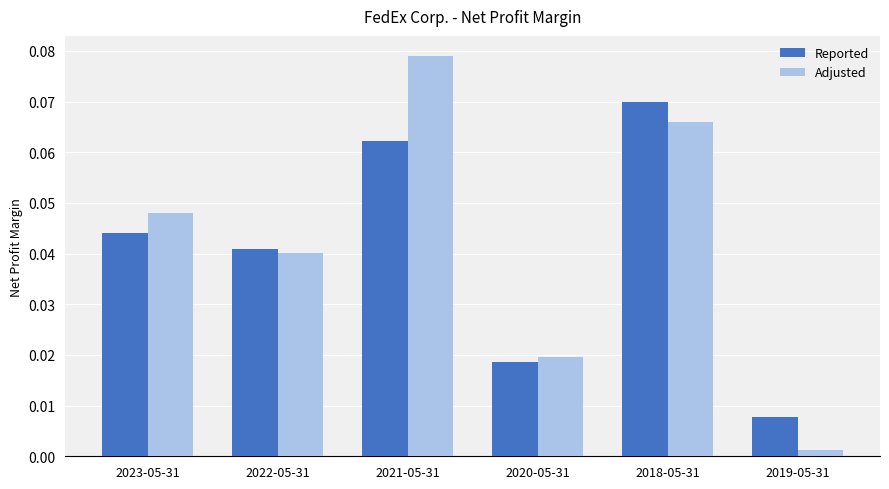

Rank the series by their average value, from highest to lowest.

Adjusted, Reported